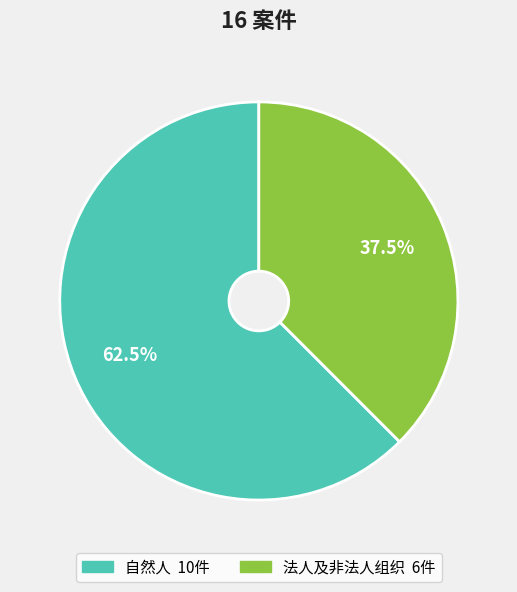

What is the ratio of the value at 自然人 to the value at 法人及非法人组织?

1.7